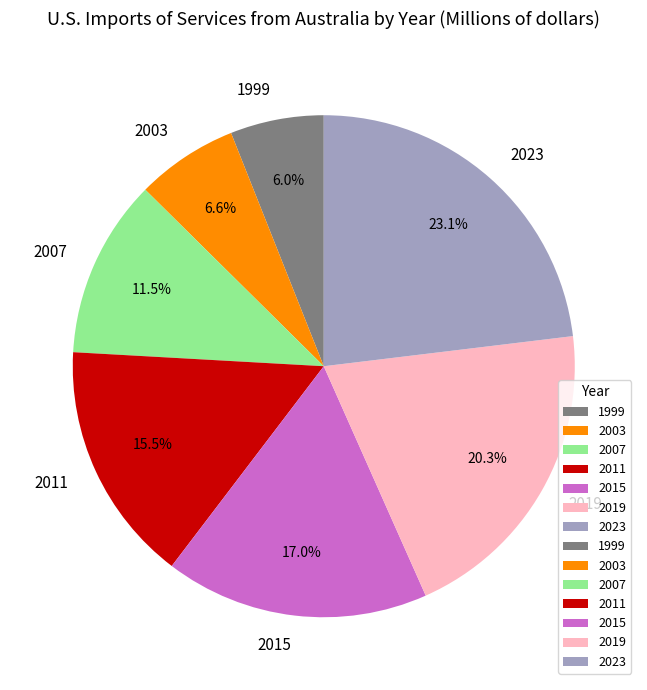

Is there any slice that represents more than half of the pie?

No